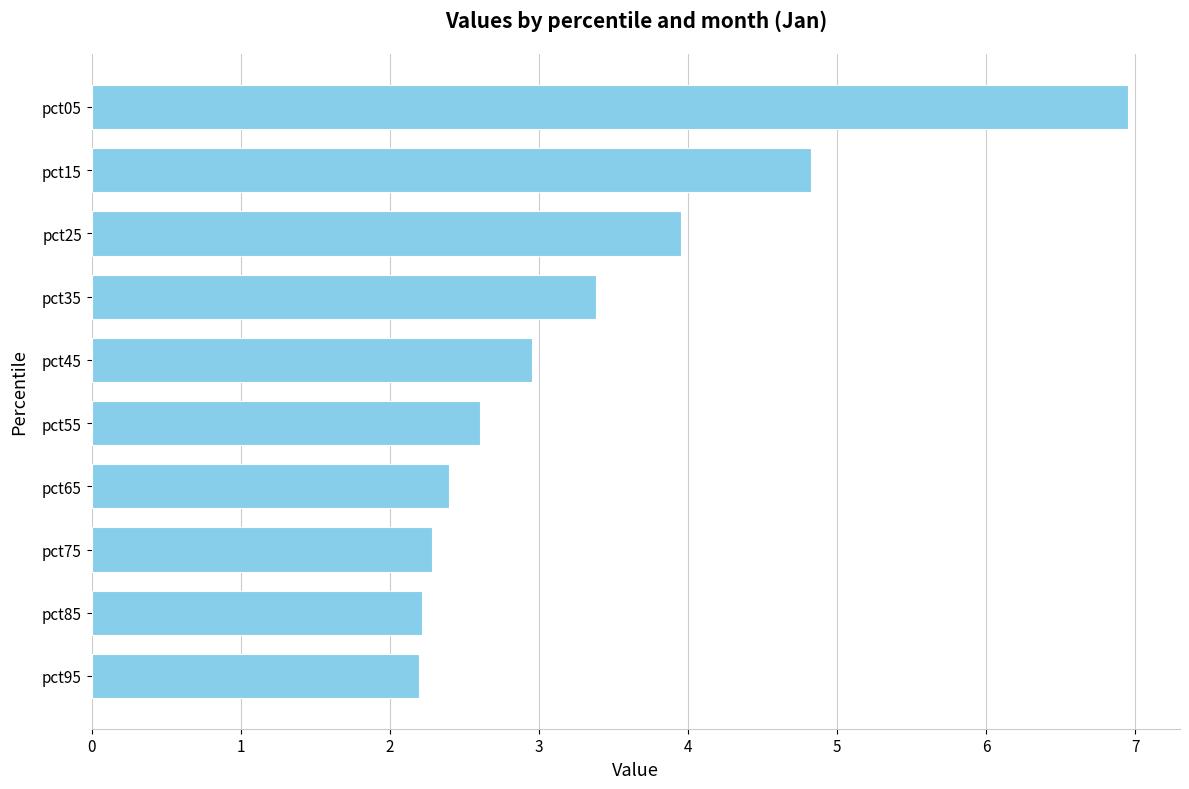

What is the change in value from pct65 to pct05?

+4.6